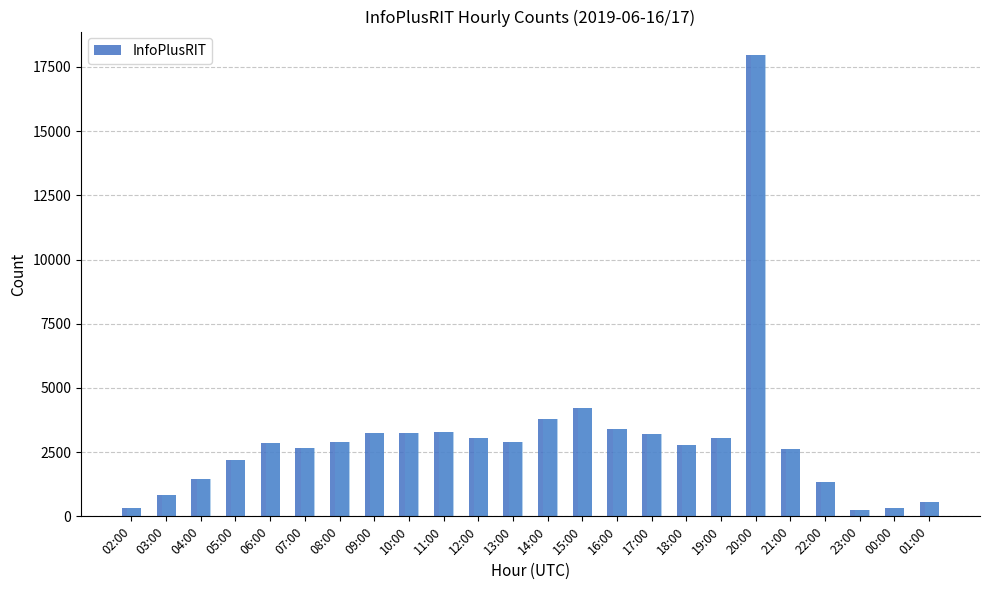

Approximately how many times larger is the value at 05:00 compared to 19:00?

0.7